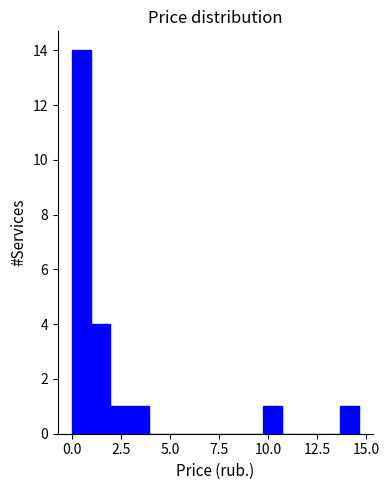

Read against the x-axis, roughly where is the centre of the tallest bar?

0.5